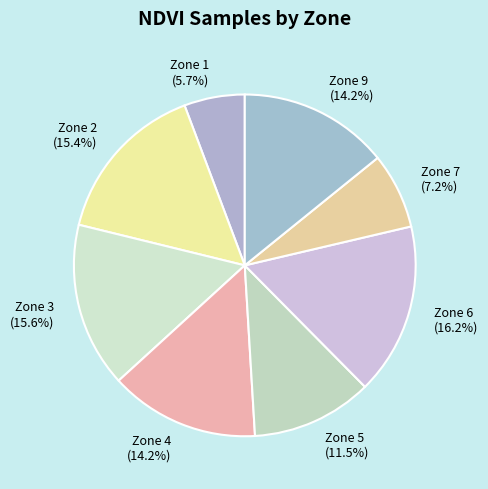

Is there a majority slice in this chart?

No